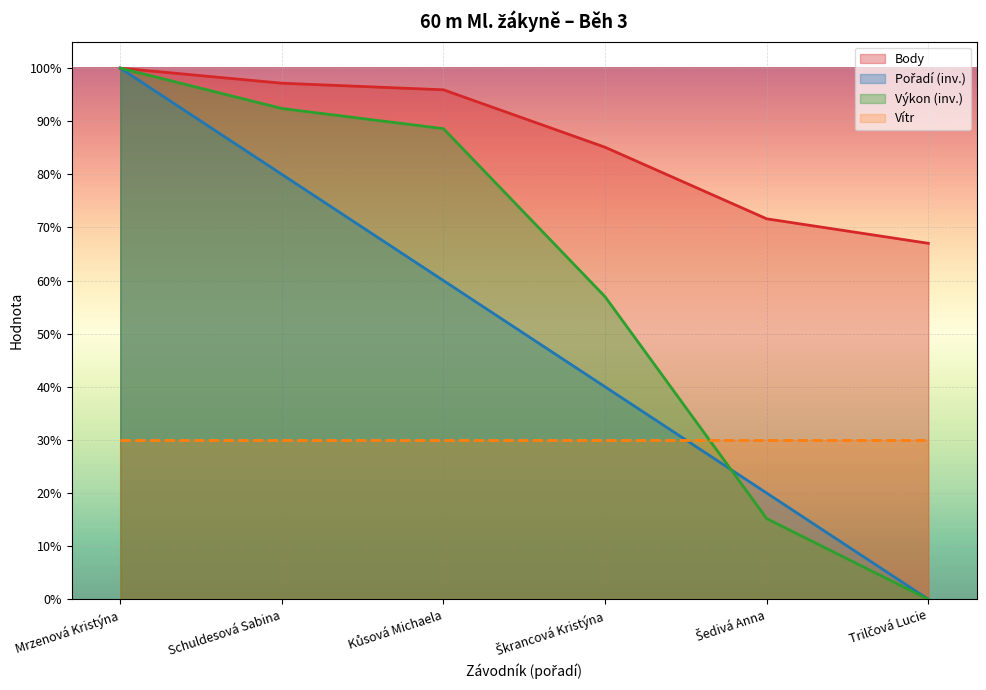

At which category is the sum across all series the highest?

Mrzenová Kristýna